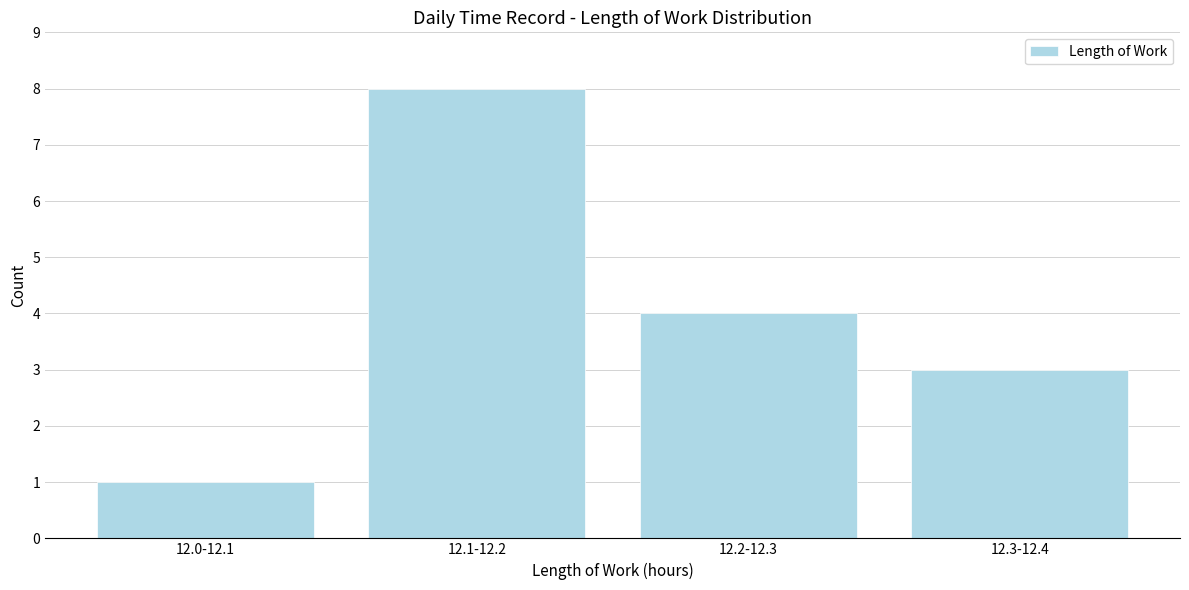

Reading left to right, what are all the values shown in this chart?

12.0-12.1=1	12.1-12.2=8	12.2-12.3=4	12.3-12.4=3